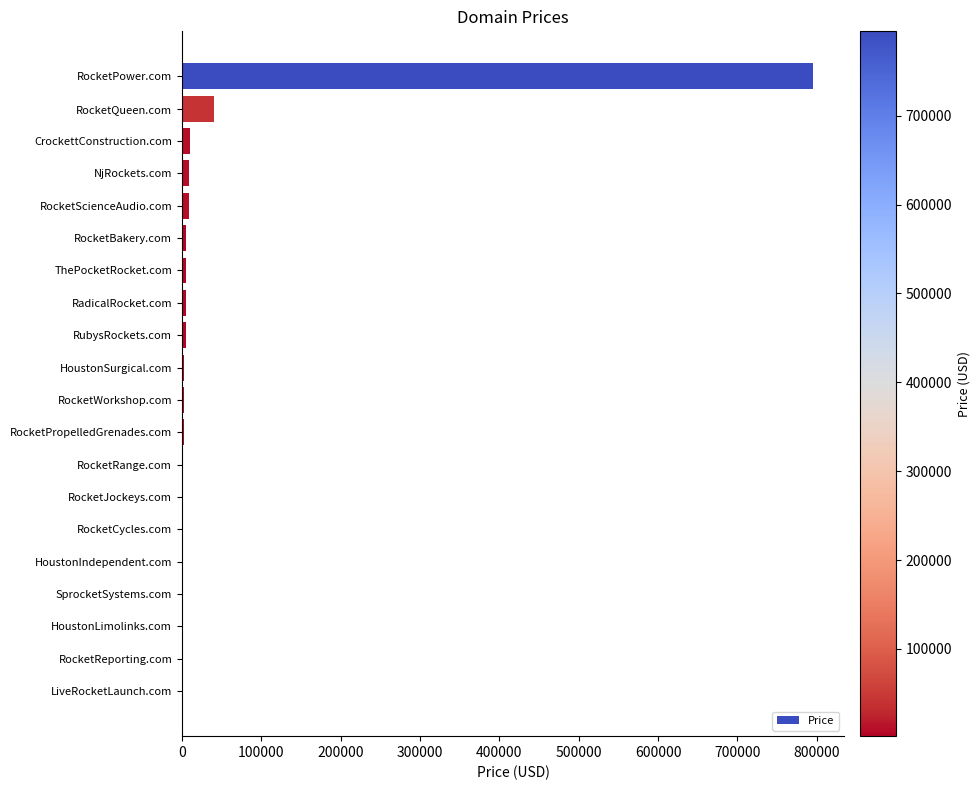

The value at RocketPower.com is 794888. True or false?

True